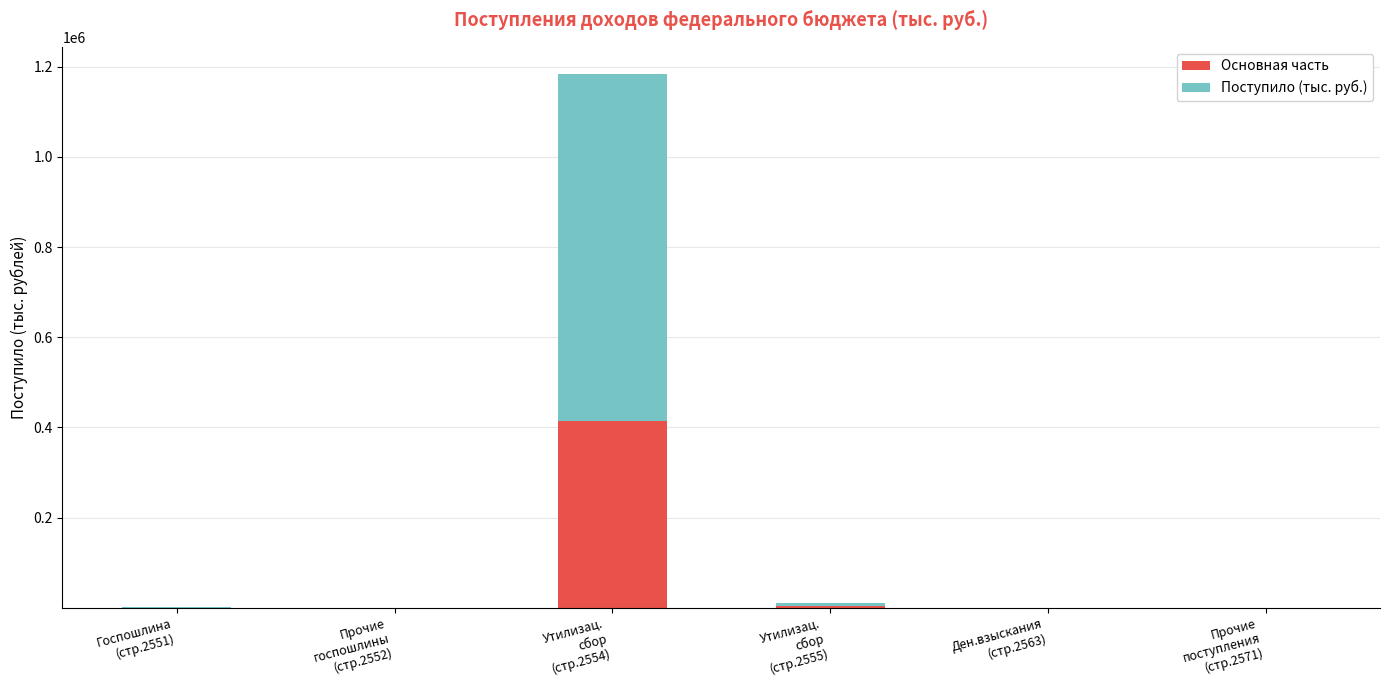

Does the chart contain stacked bars?

Yes